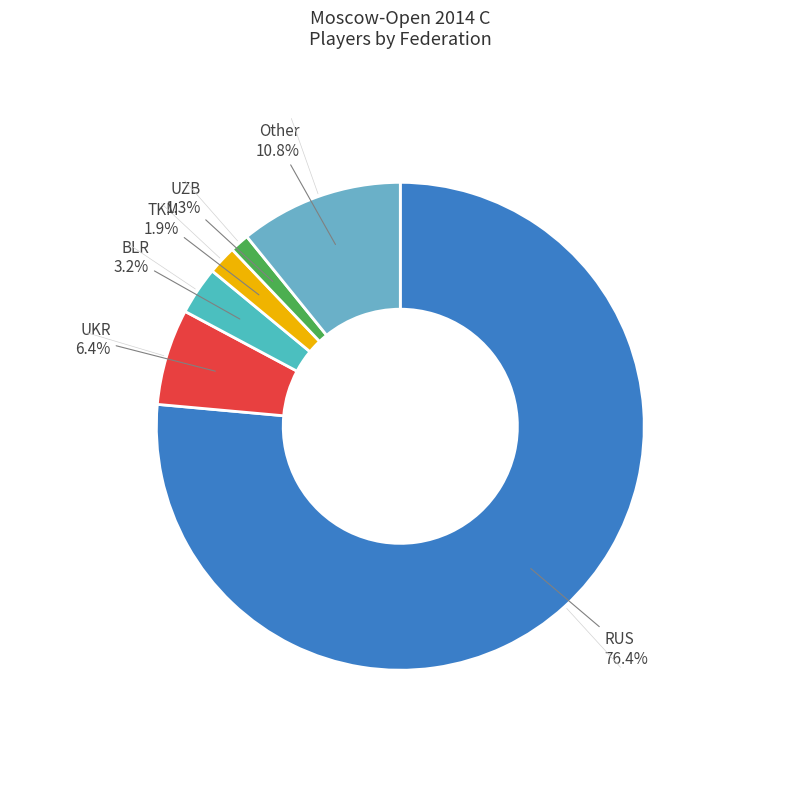

To the nearest percent, what is the average slice percentage?

17%